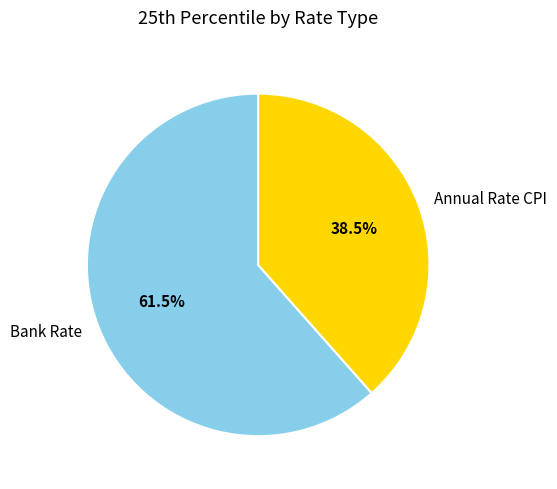

Approximately how many times larger is the value at Annual Rate CPI compared to Bank Rate?

0.6